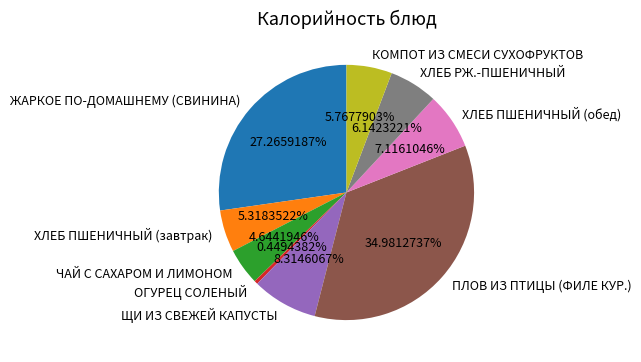

Do ЖАРКОЕ ПО-ДОМАШНЕМУ (СВИНИНА) and ХЛЕБ РЖ.-ПШЕНИЧНЫЙ together represent more than half of the pie?

No